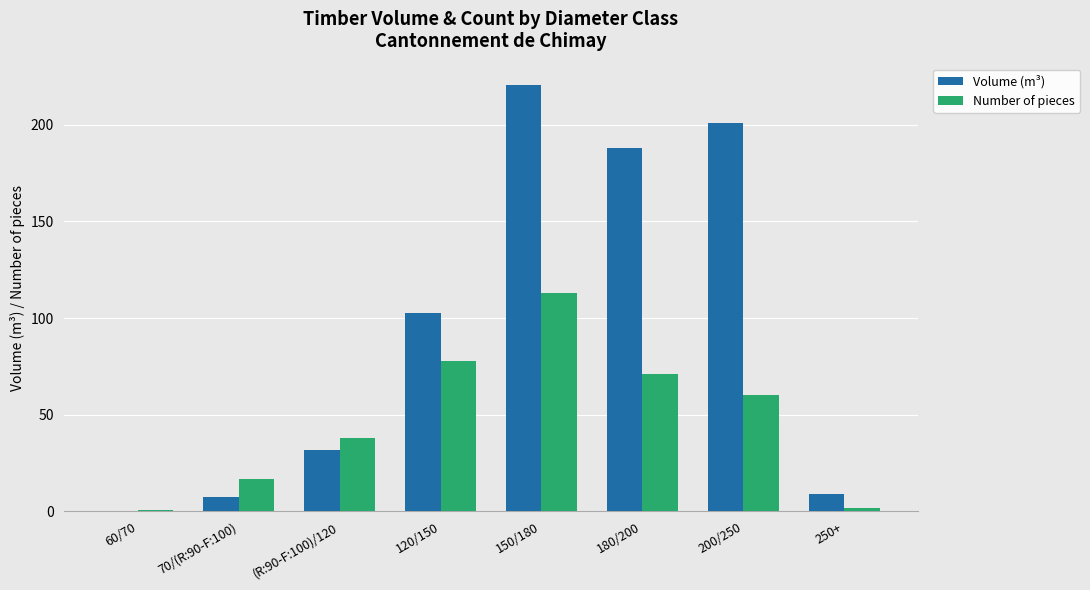

The Number of pieces series shows 78.0 at 120/150. True or false?

True